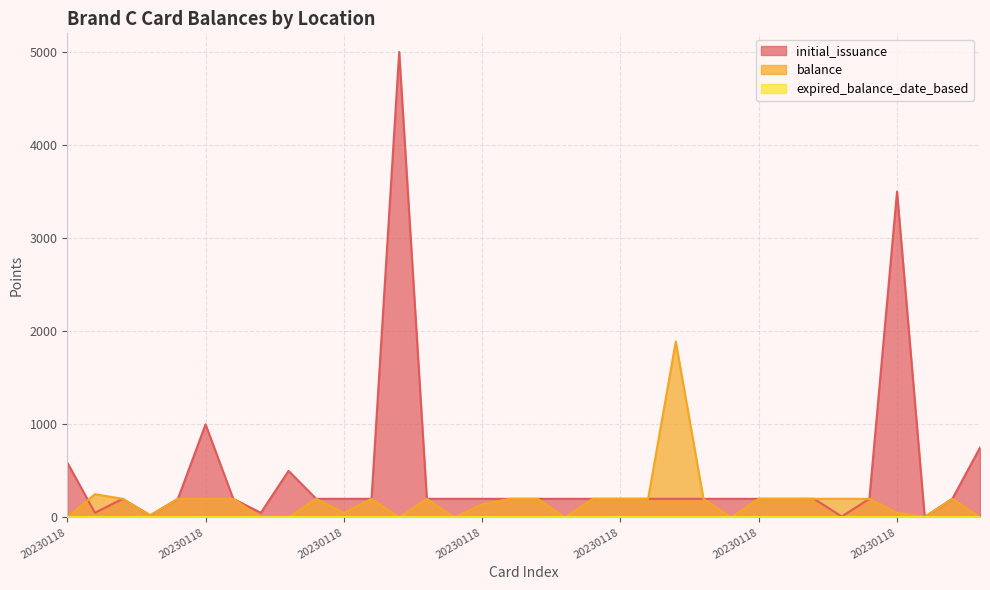

True or false: balance and initial_issuance intersect in this chart.

True